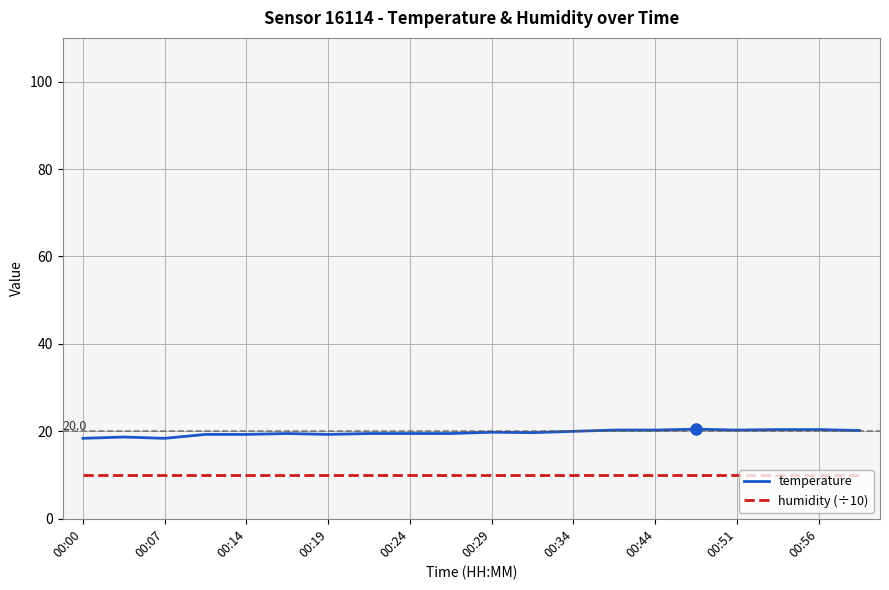

True or false: humidity (÷10) and temperature intersect in this chart.

False